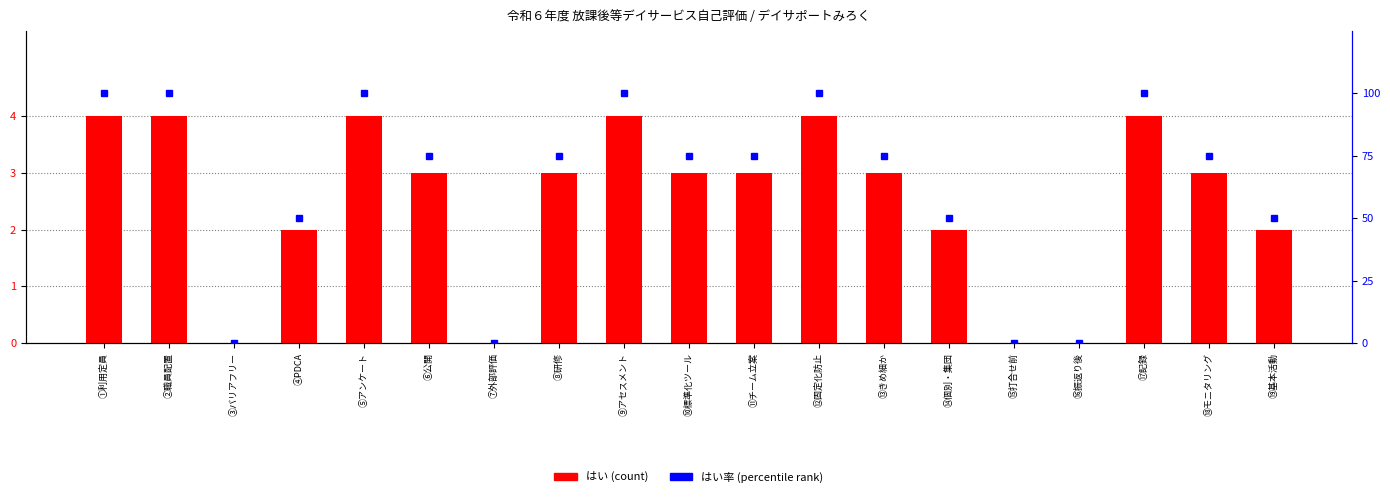

Reading left to right, extract all data points from this chart.

はい (count): ①利用定員=4	②職員配置=4	③バリアフリー=0	④PDCA=2	⑤アンケート=4	⑥公開=3	⑦外部評価=0	⑧研修=3	⑨アセスメント=4	⑩標準化ツール=3	⑪チーム立案=3	⑫固定化防止=4	⑬きめ細か=3	⑭個別・集団=2	⑮打合せ前=0	⑯振返り後=0	⑰記録=4	⑱モニタリング=3	⑲基本活動=2
はい率 (percentile): ①利用定員=100	②職員配置=100	③バリアフリー=0	④PDCA=50	⑤アンケート=100	⑥公開=75	⑦外部評価=0	⑧研修=75	⑨アセスメント=100	⑩標準化ツール=75	⑪チーム立案=75	⑫固定化防止=100	⑬きめ細か=75	⑭個別・集団=50	⑮打合せ前=0	⑯振返り後=0	⑰記録=100	⑱モニタリング=75	⑲基本活動=50